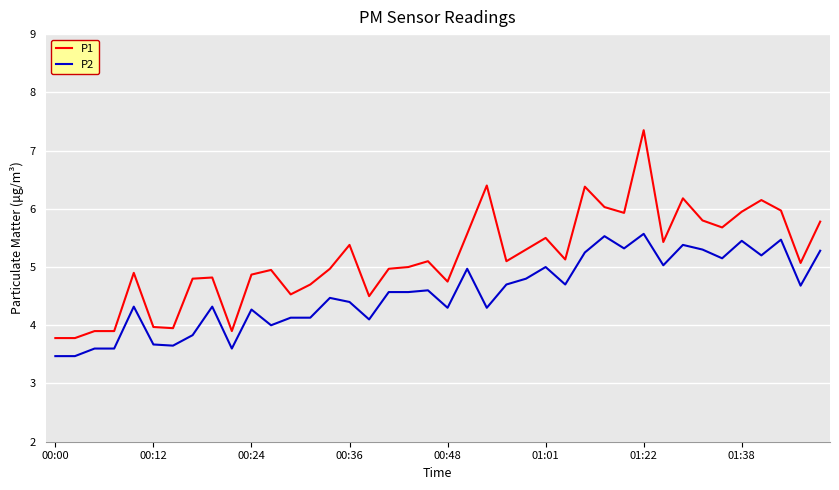

Does the chart have visible grid lines?

Yes